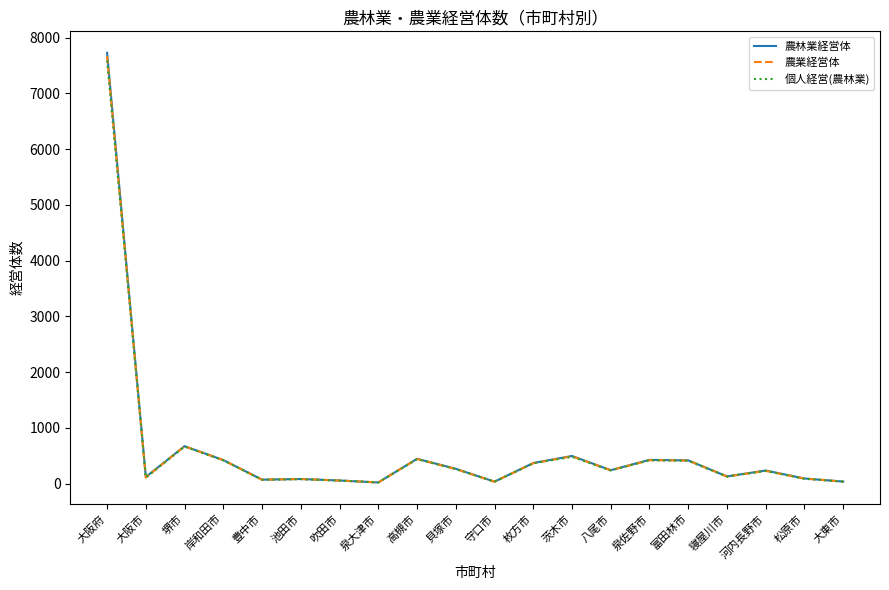

Is it true that 農業経営体 equals 413 at 富田林市?

True